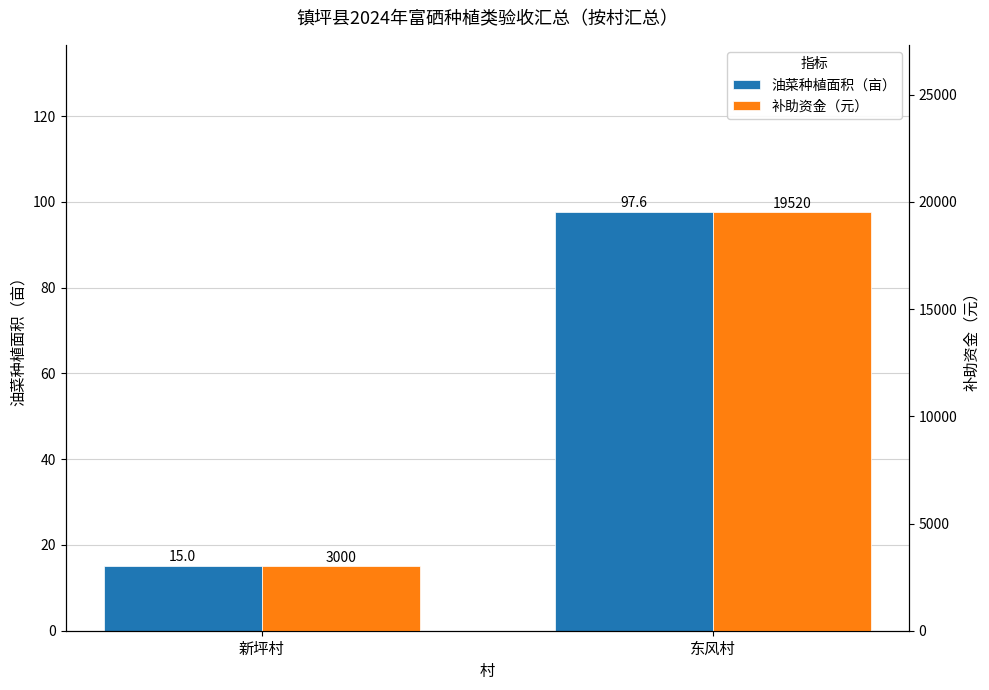

What is the approximate value of 油菜种植面积（亩） at 新坪村?

15.0